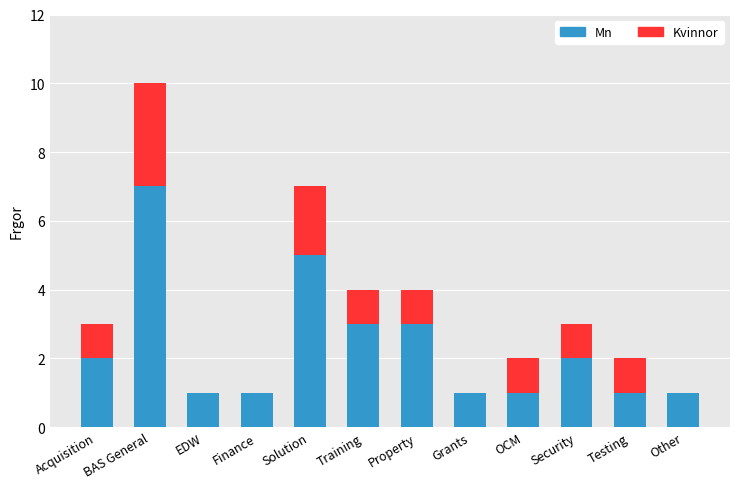

How many categories are shown in the chart?

12